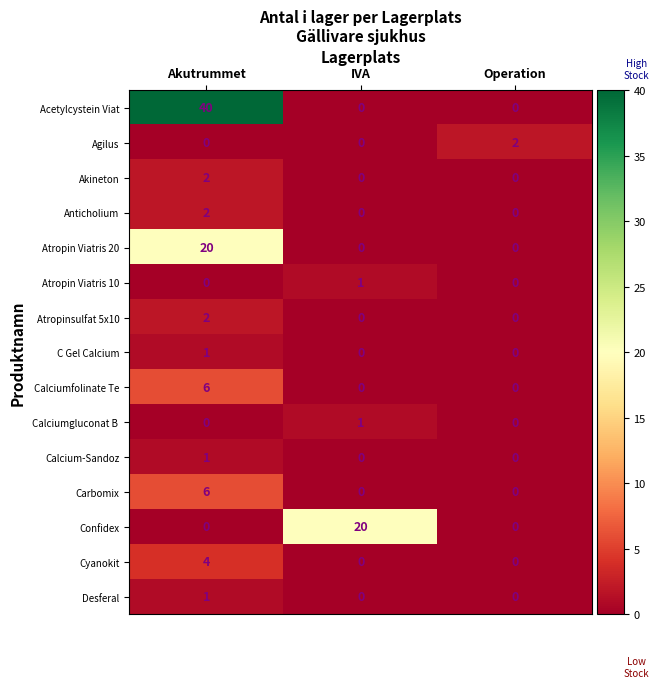

Which category has the highest value in the Cyanokit series?

Akutrummet